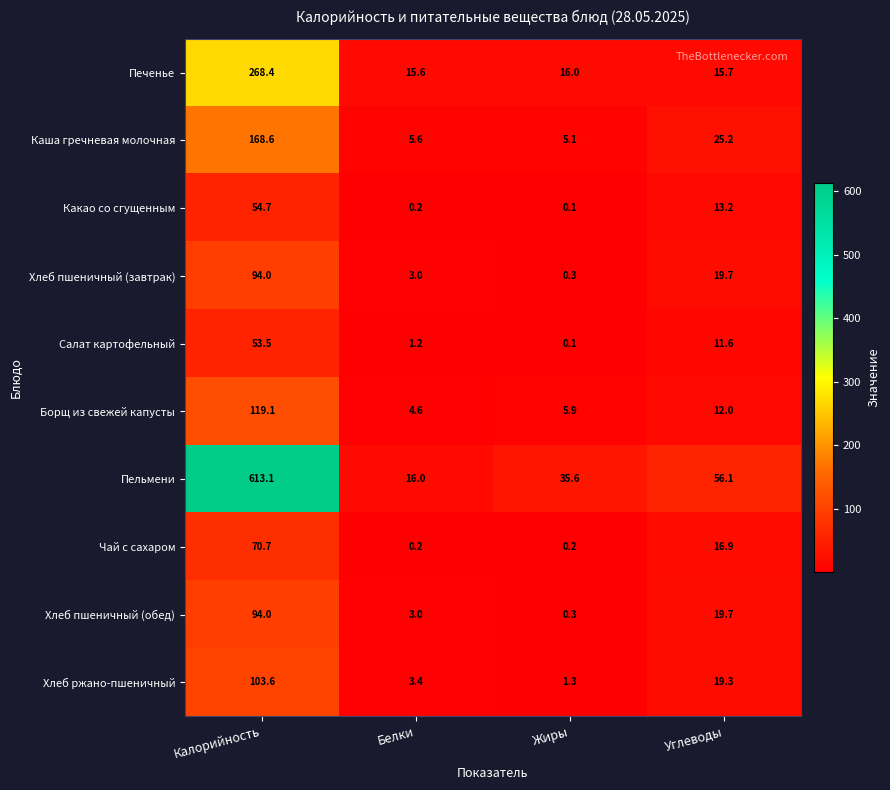

Is it true that Салат картофельный equals 1.7 at Белки?

False